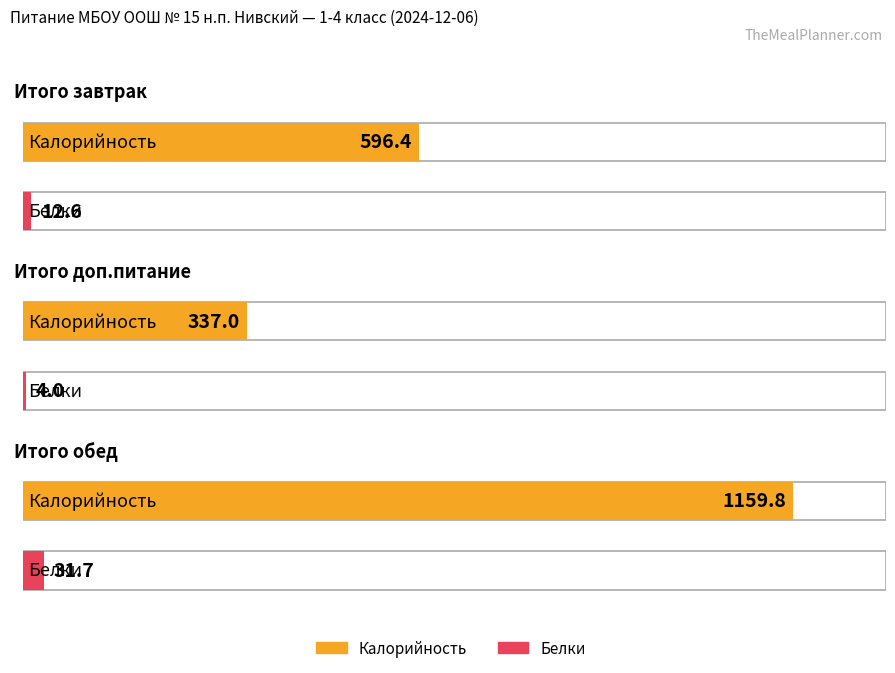

What is the value of the Калорийность bar at the 3rd from the left?

1159.8